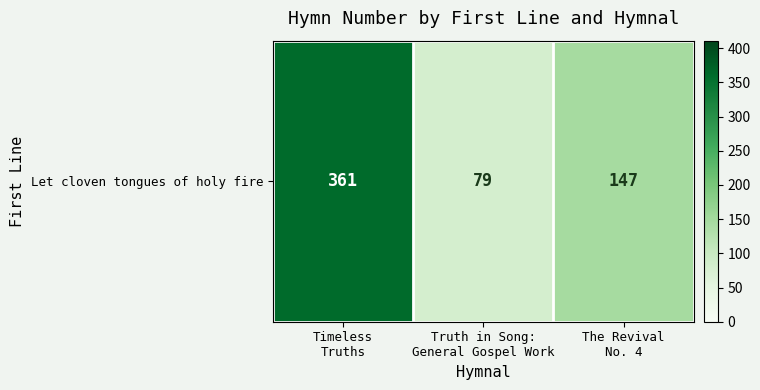

Where does the data first go above 147?

Timeless
Truths